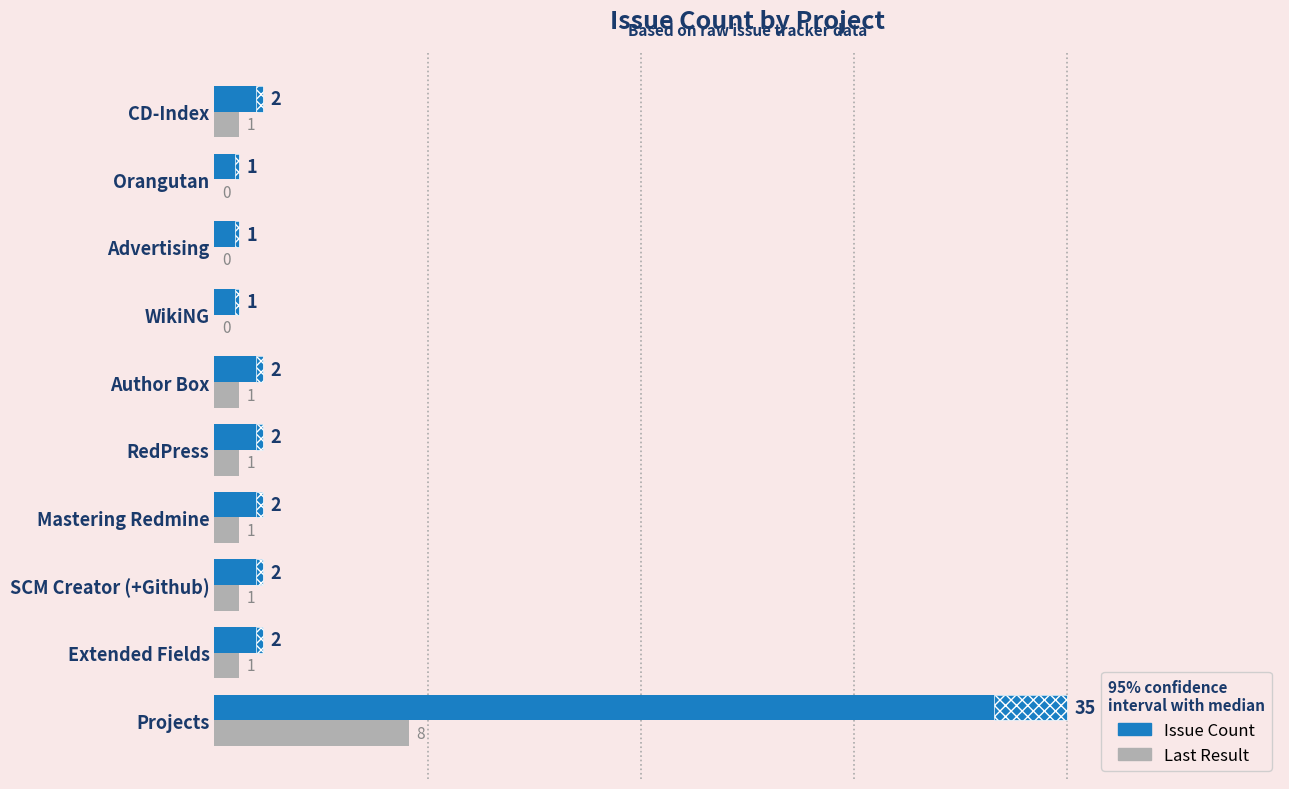

The Issue Count series shows 1 at Author Box. True or false?

False